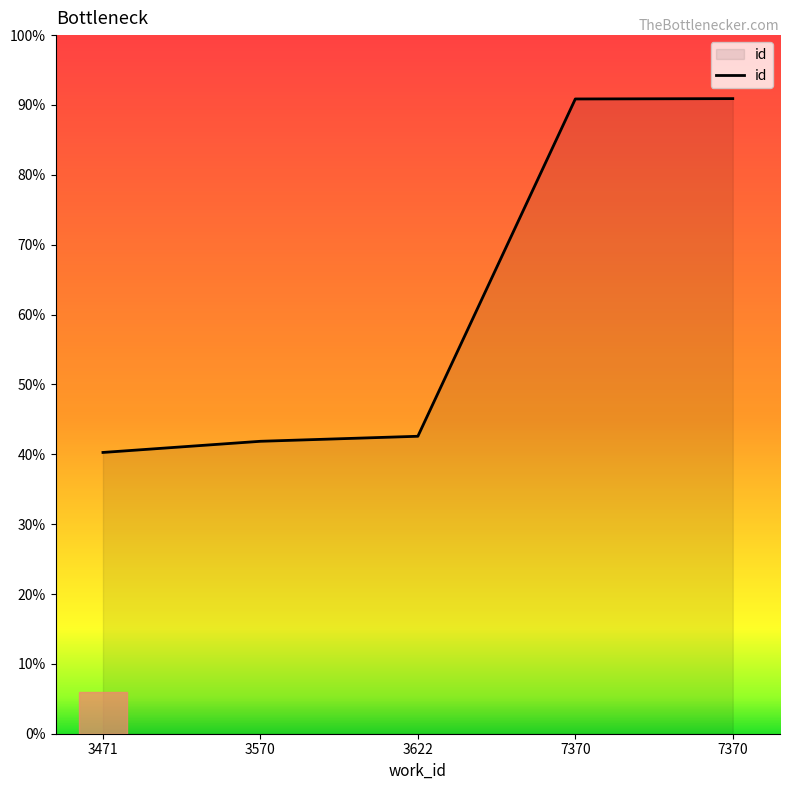

Between 3471 and 3622, which is larger?

3622